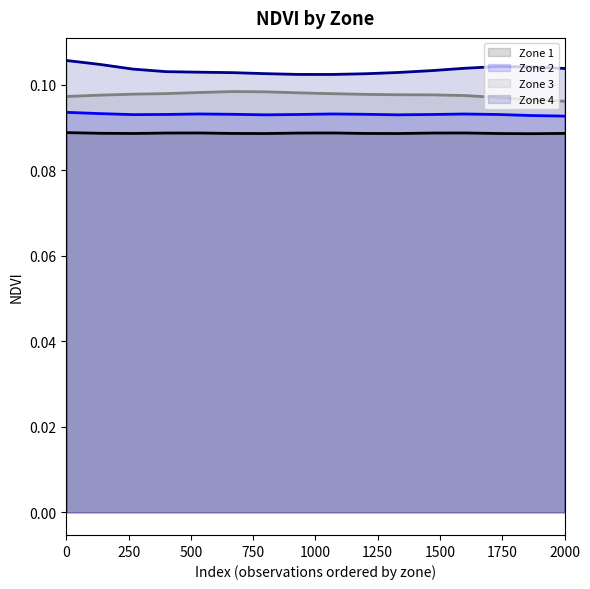

True or false: Zone 1 has more than 2 interior local peaks.

True